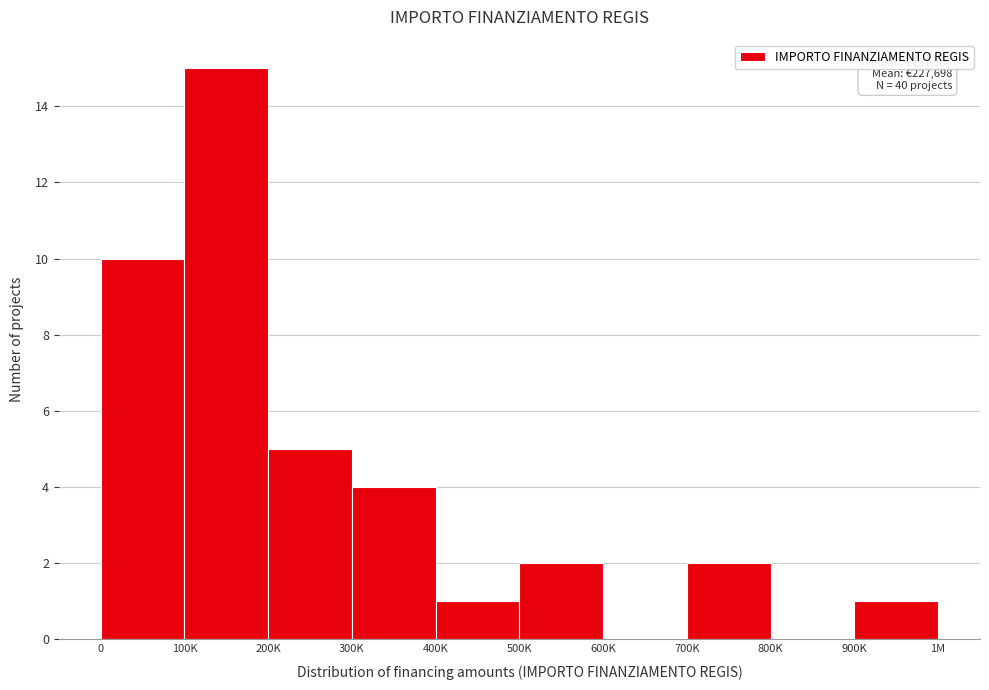

Reading left to right, what are all the values shown in this chart?

0=10	100K=15	200K=5	300K=4	400K=1	500K=2	600K=0	700K=2	800K=0	900K=1